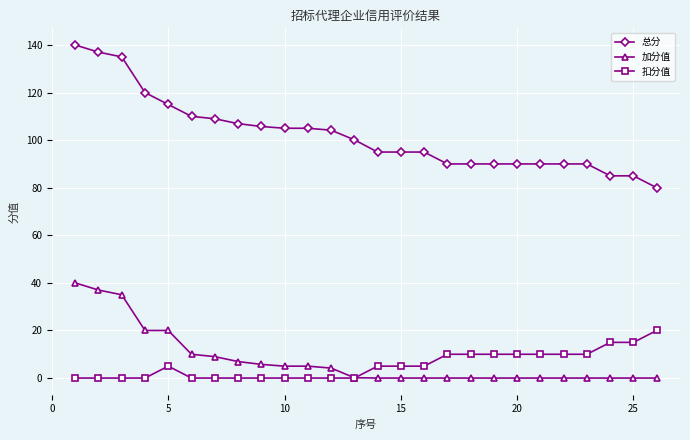

Which series has the widest spread of values?

总分